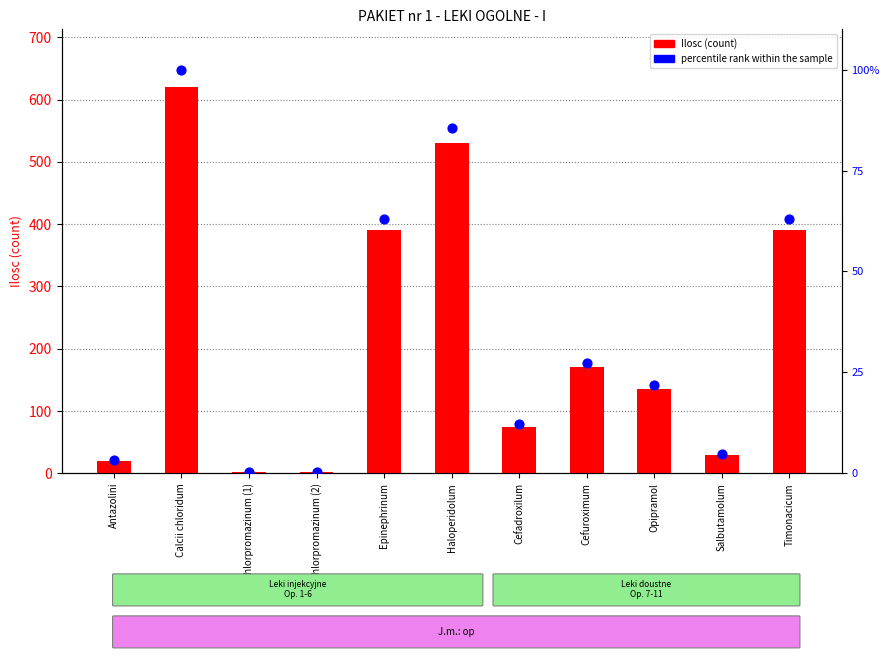

Which series has the largest total across all categories?

Ilosc (count)